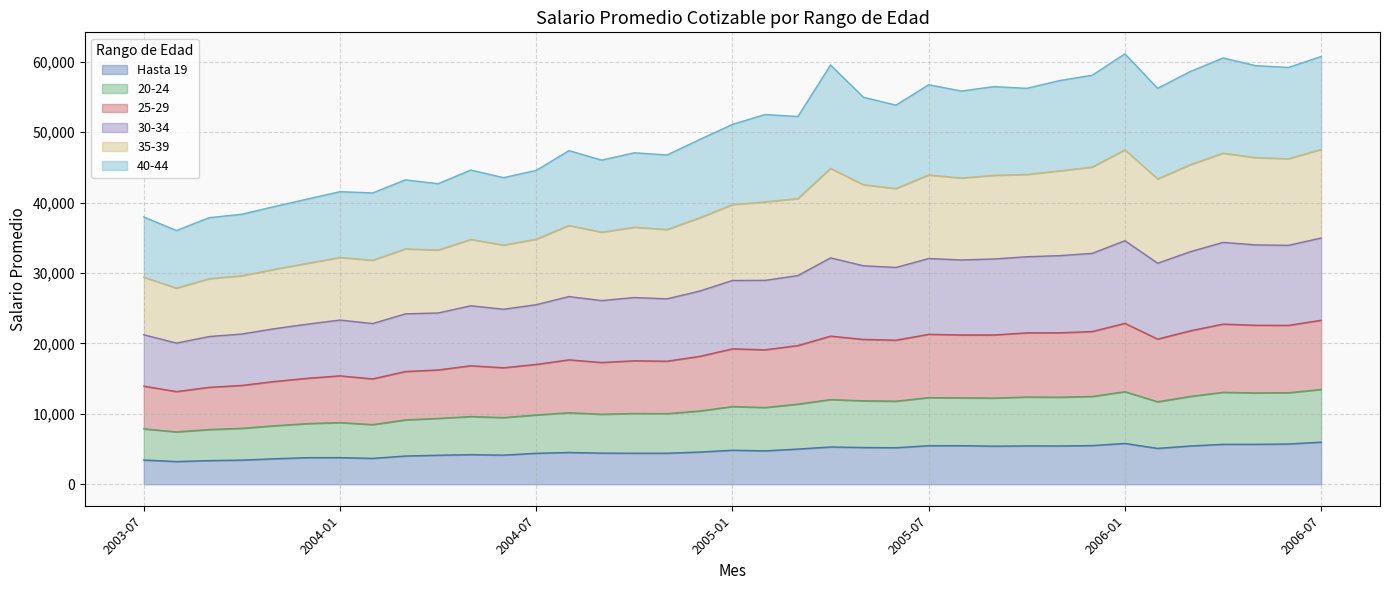

What is the lowest value of the Hasta 19 series?

3220.5